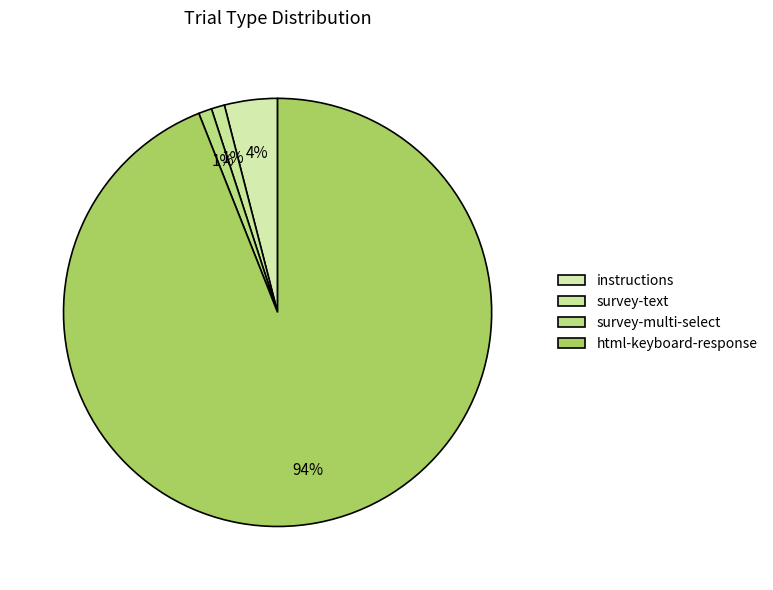

How many slices are in this pie chart?

4